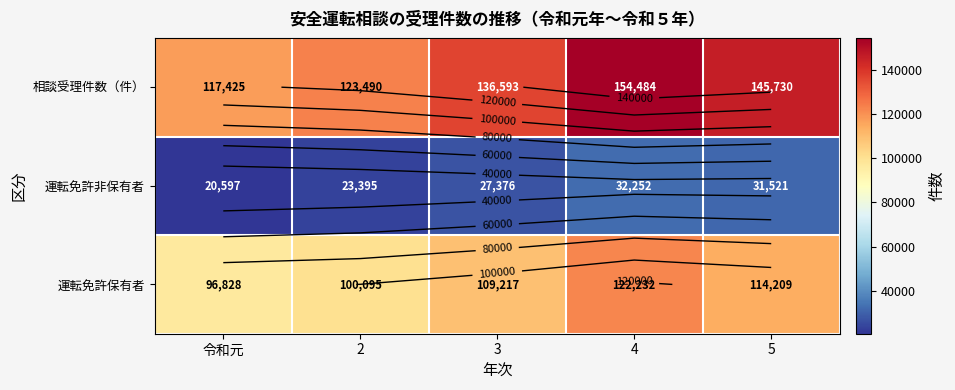

What is the maximum value shown in the chart?

154484